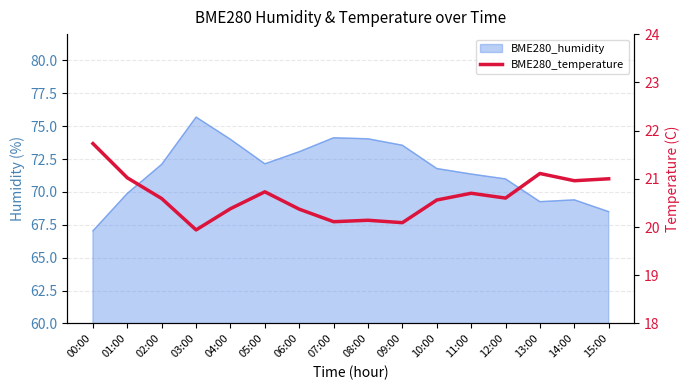

Count the number of categories in the chart.

16